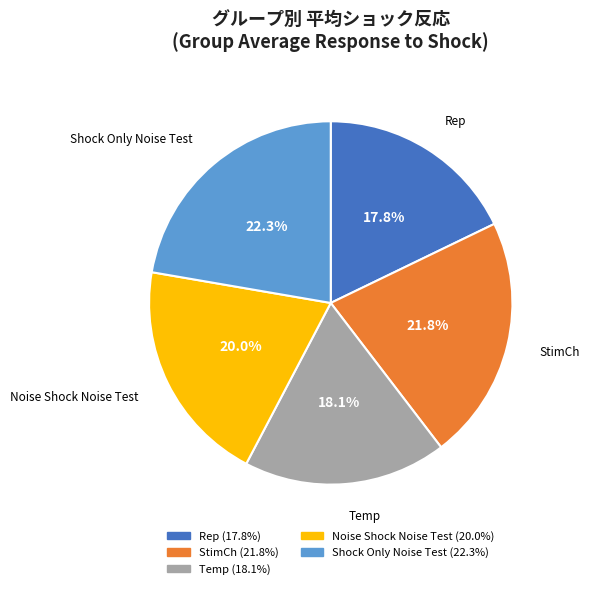

True or false: Shock Only Noise Test accounts for 14% of the total.

False